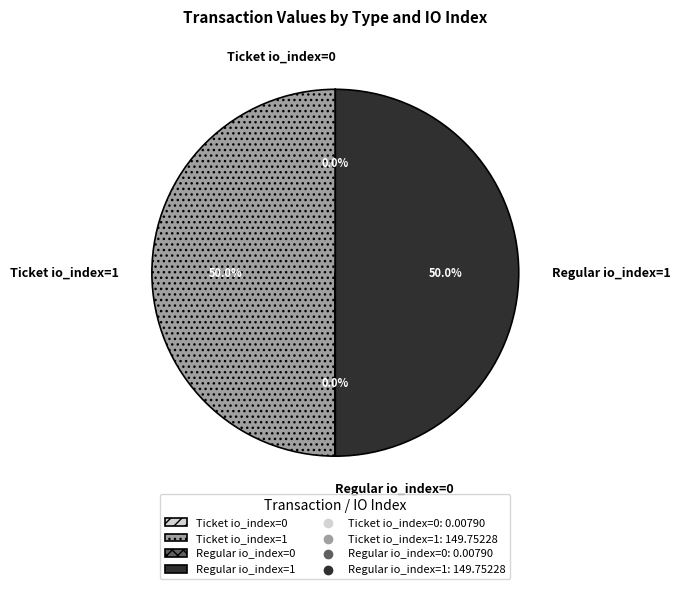

What percentage is NOT represented by Ticket io_index=1?

50.0%